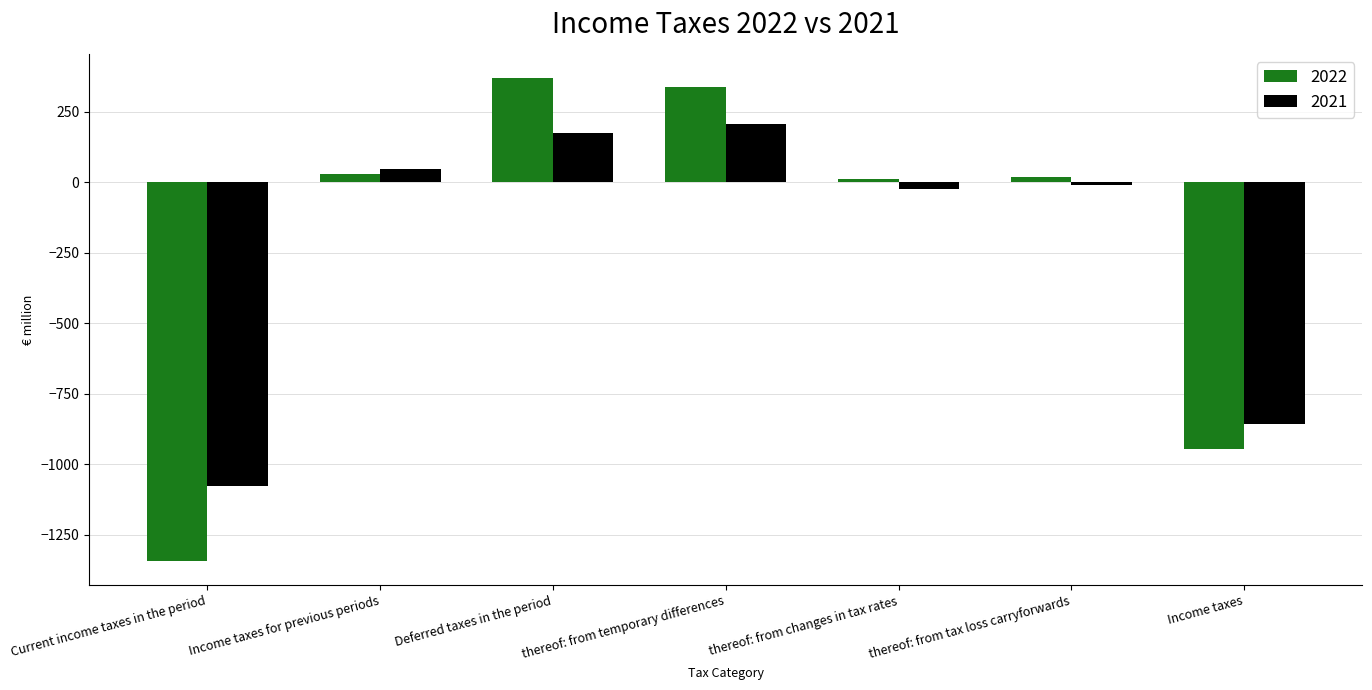

At Income taxes, list the series in order from largest to smallest.

2021, 2022